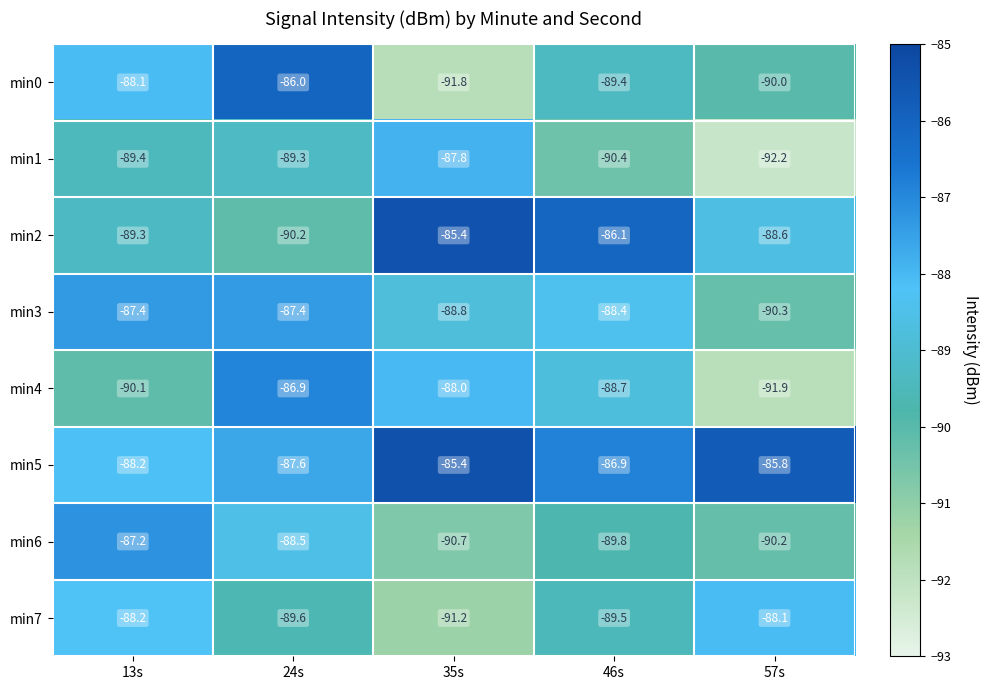

How many data points does each series have?

5